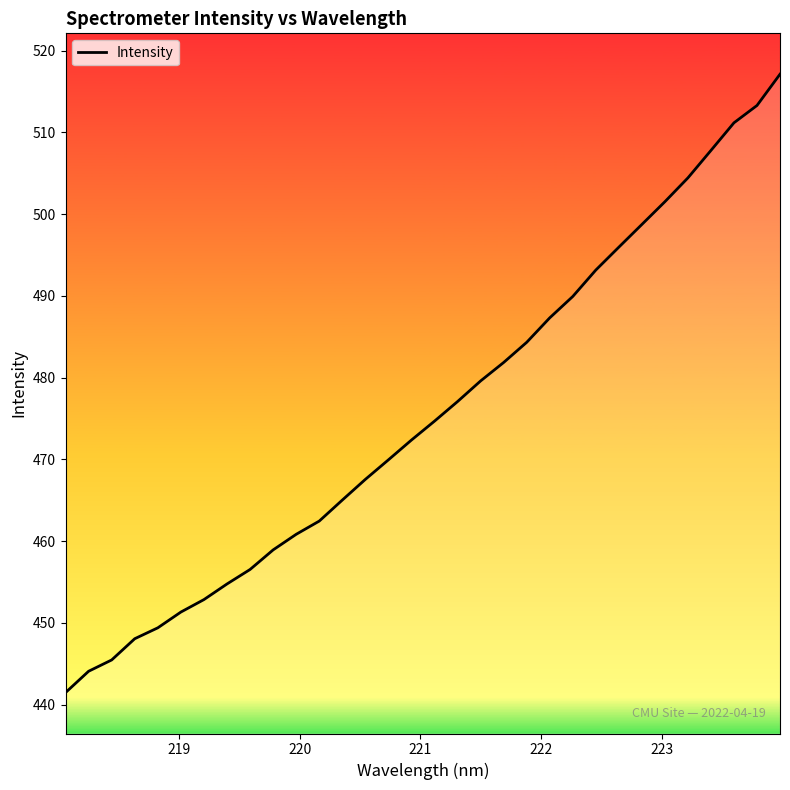

Reading left to right, transcribe all the data shown in this chart.

441.5	444.1	445.5	448.1	449.4	451.3	452.9	454.8	456.5	458.9	460.8	462.5	465.0	467.6	470.0	472.4	474.7	477.1	479.6	481.9	484.3	487.3	489.9	493.2	496.0	498.7	501.5	504.4	507.8	511.2	513.3	517.1